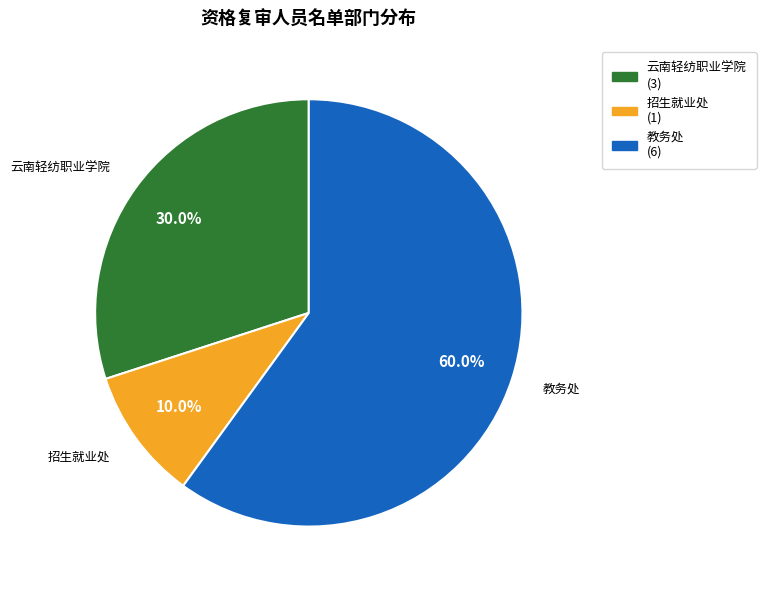

What is the majority slice?

教务处